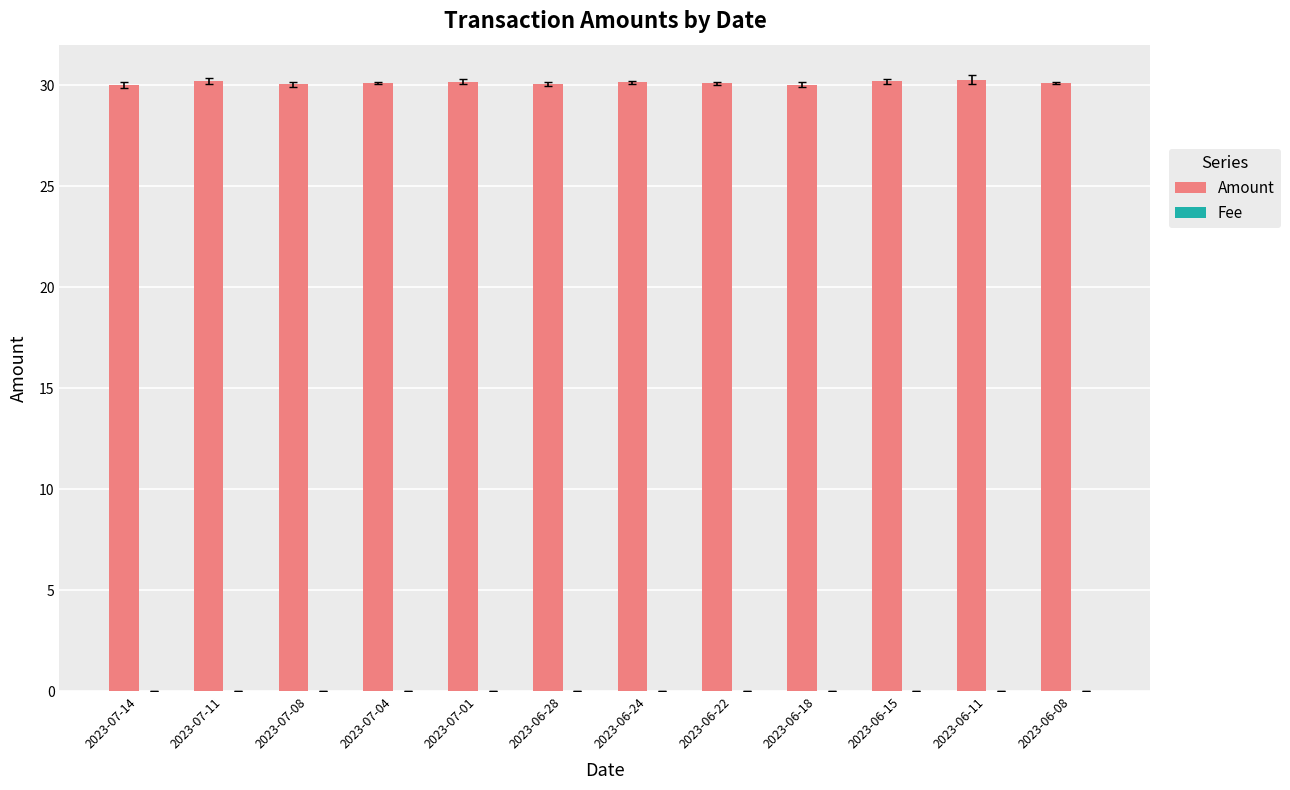

What is the maximum value shown in the chart?

30.3